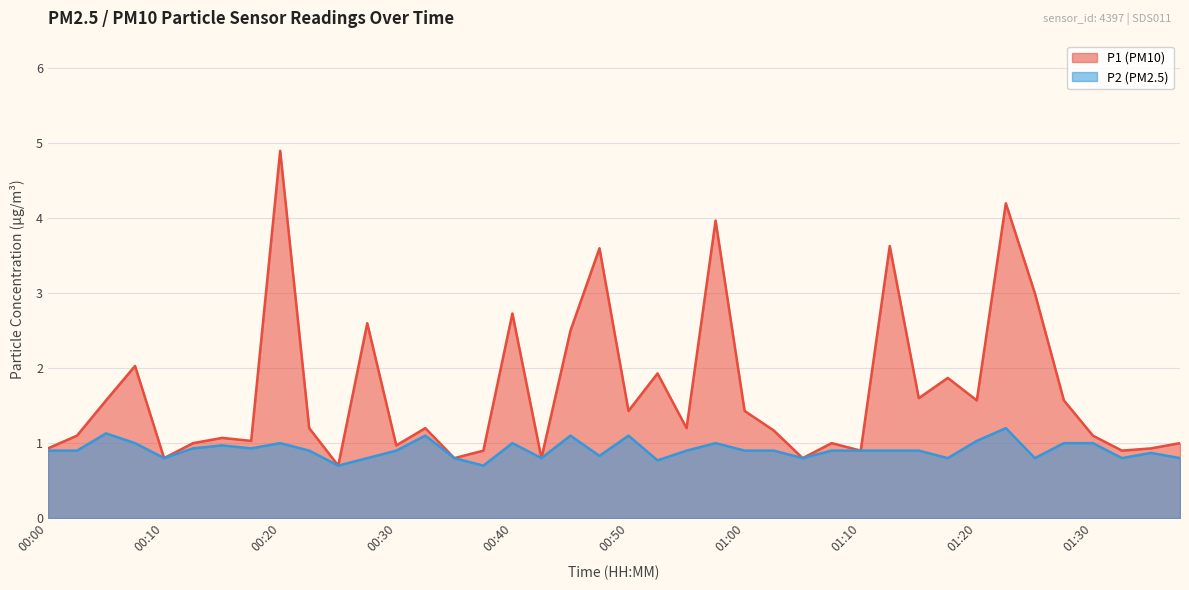

What is the minimum value shown in the chart?

0.7